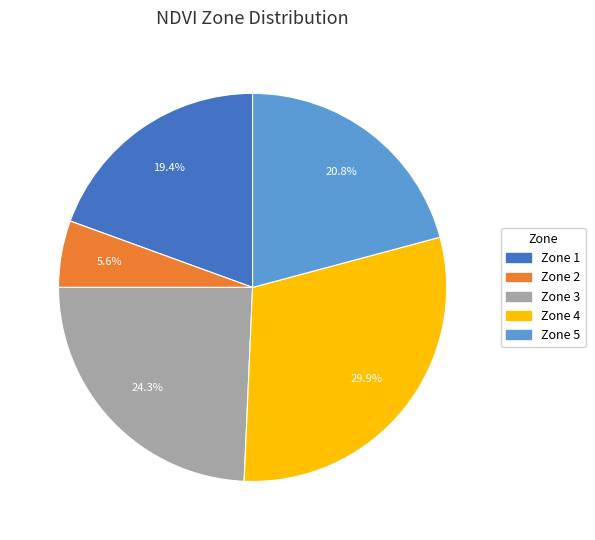

What is the smallest slice in the pie chart?

Zone 2